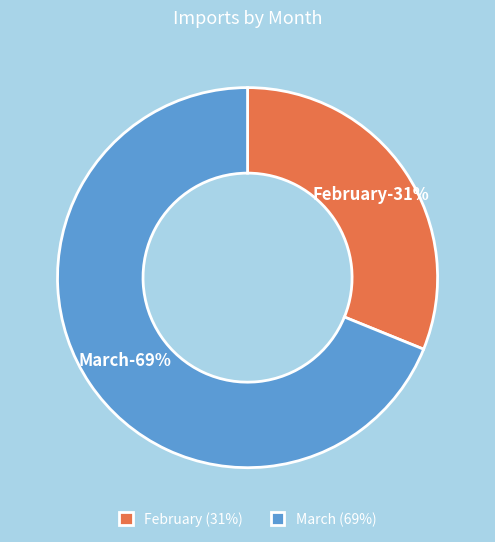

Count the number of slices in the pie.

2